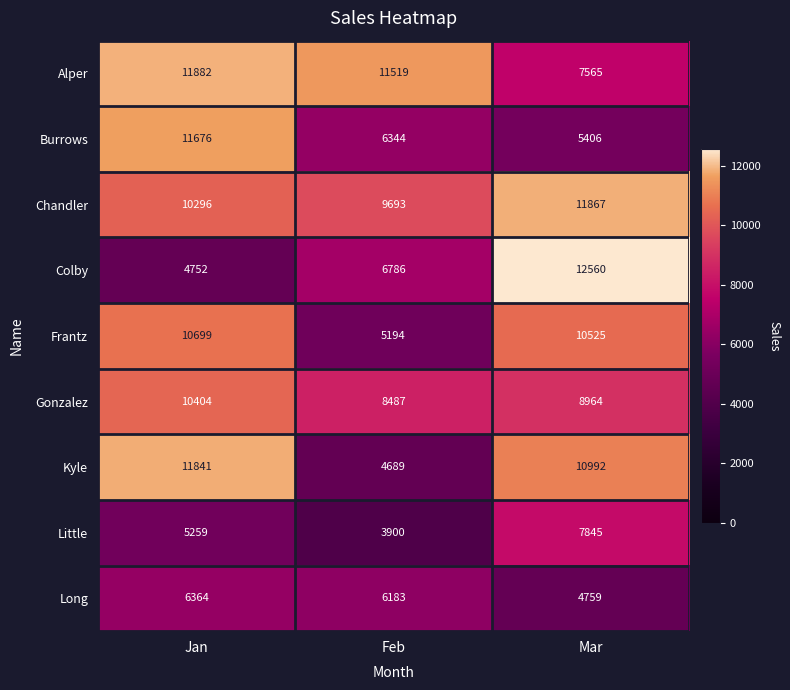

Which series has the largest range (max minus min)?

Colby